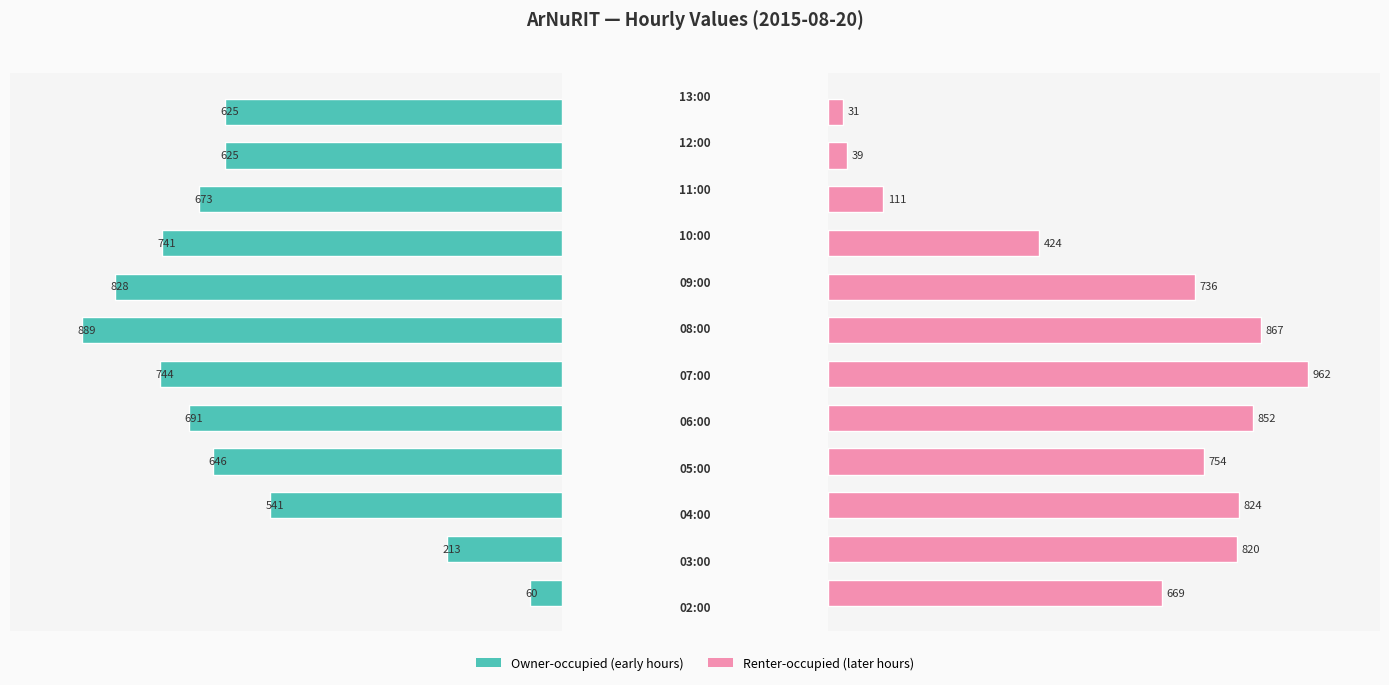

Which has a higher value, 1 or 7?

7